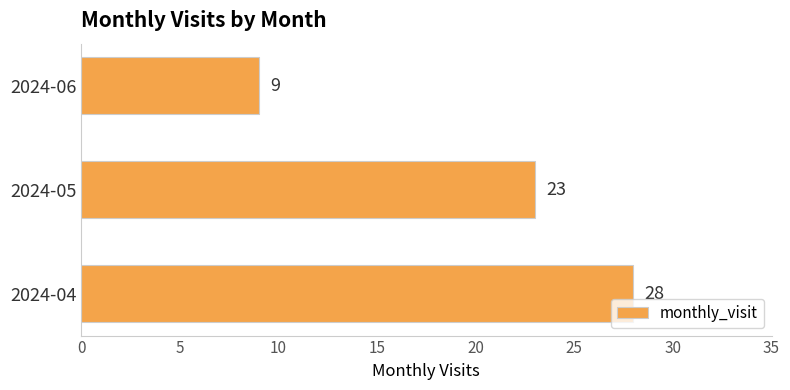

How many categories are shown in the chart?

3